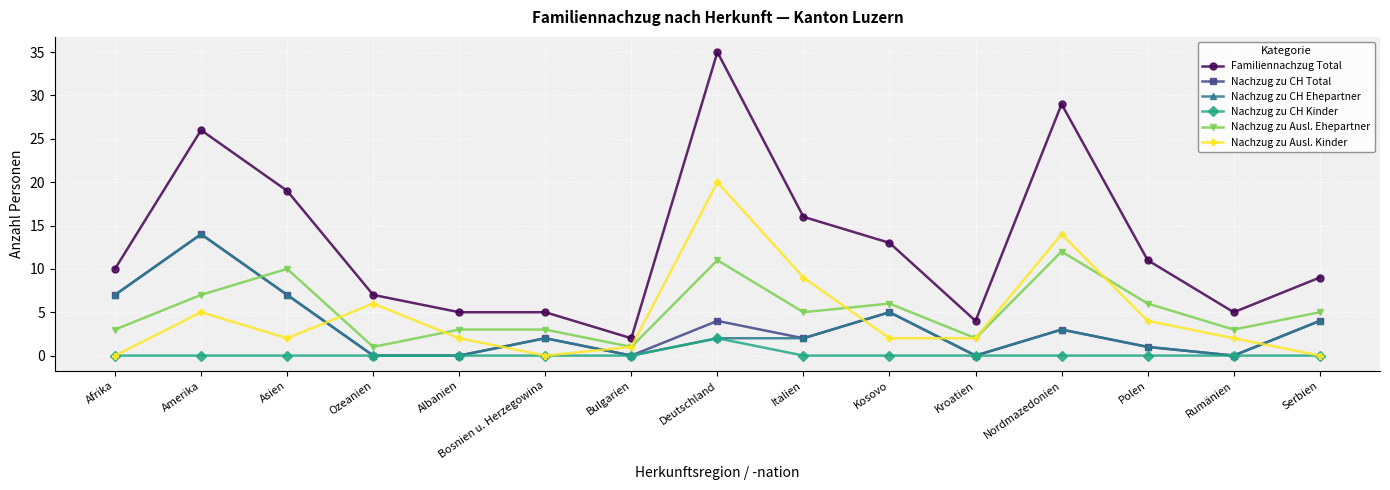

Between which two adjacent categories do Nachzug zu Ausl. Kinder and Nachzug zu CH Total first intersect?

Asien and Ozeanien